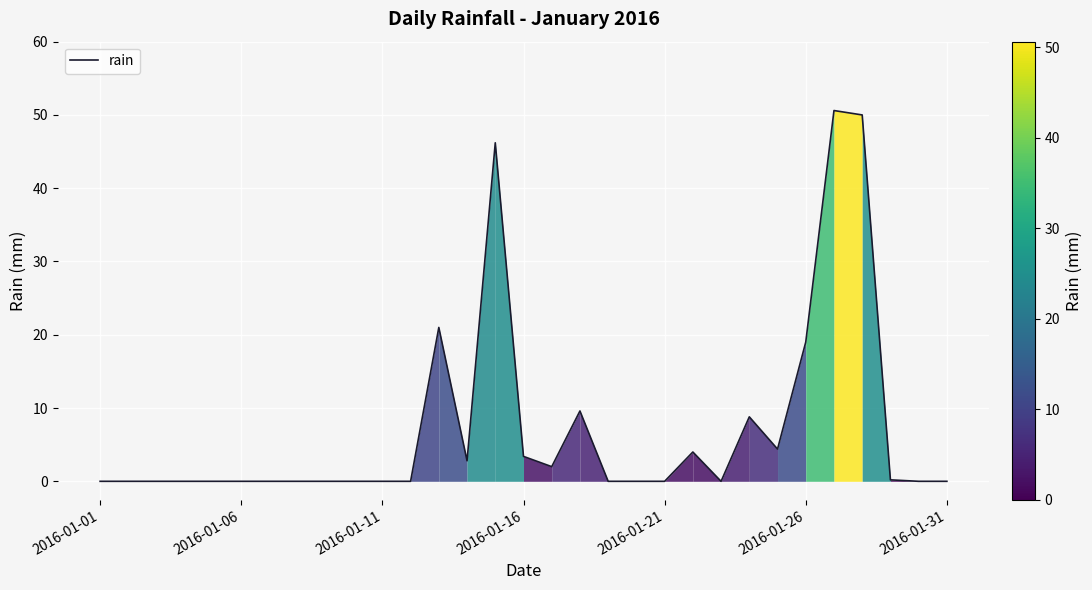

What is the difference between the maximum and minimum values?

50.6